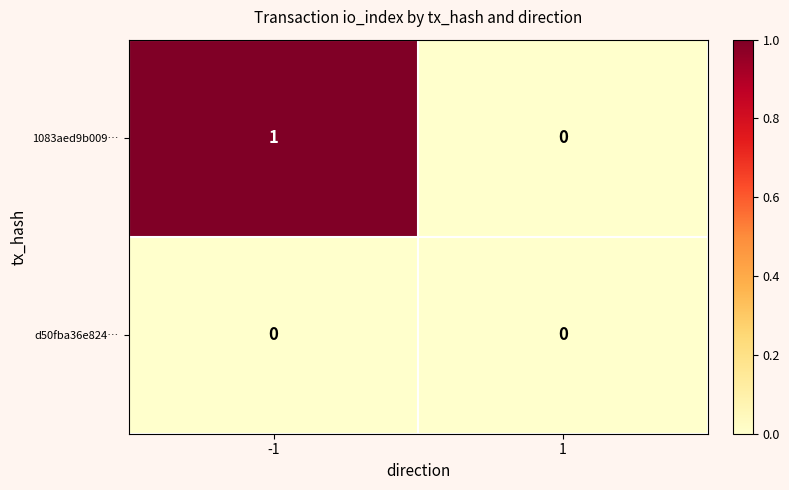

True or false: d50fba36e824… has a value of 0 at 1.

True